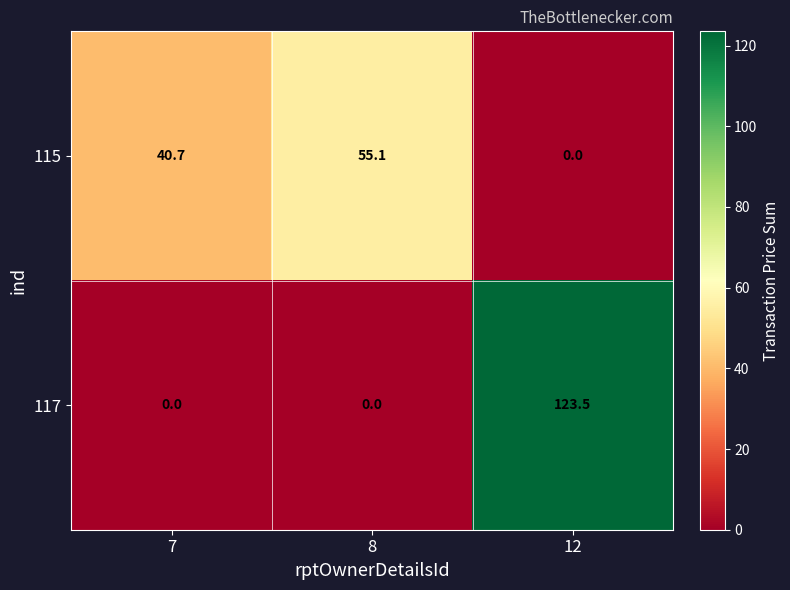

Which series has the largest range (max minus min)?

117